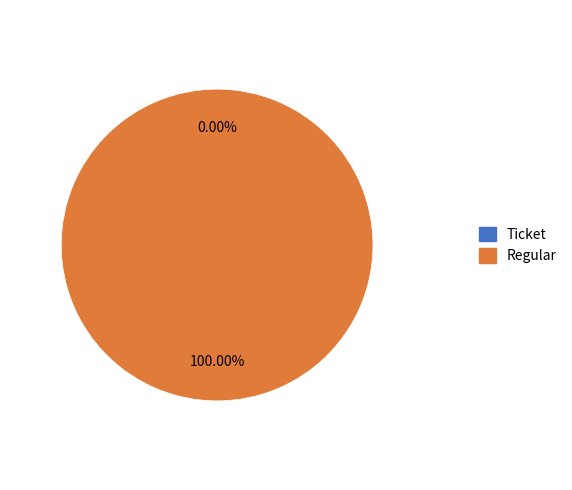

Which category accounts for the majority?

Regular (io_index=58)